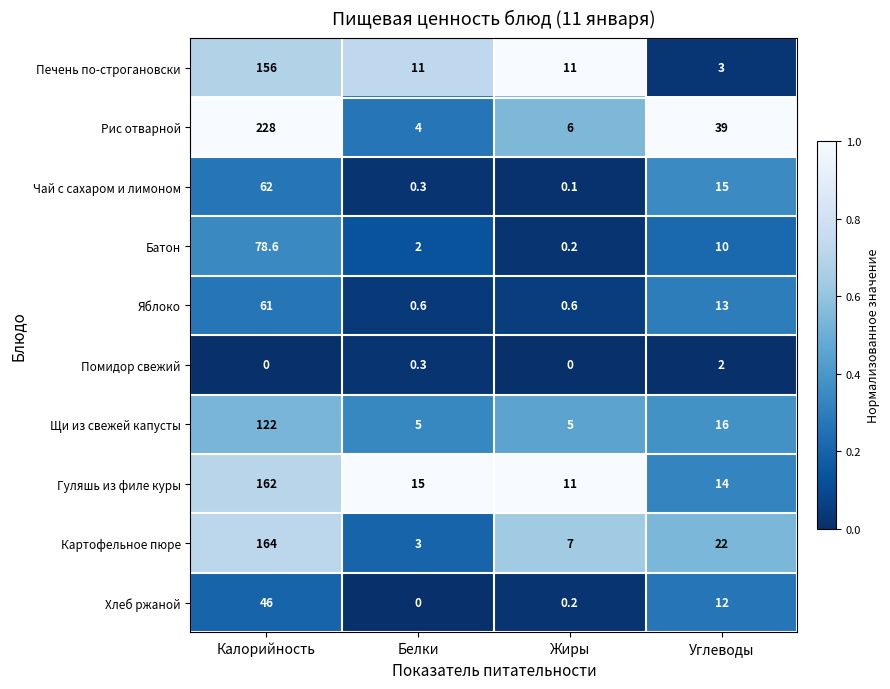

Rank the series by their maximum value, from lowest to highest.

Помидор свежий, Хлеб ржаной, Яблоко, Чай с сахаром и лимоном, Батон, Щи из свежей капусты, Печень по-строгановски, Гуляшь из филе куры, Картофельное пюре, Рис отварной